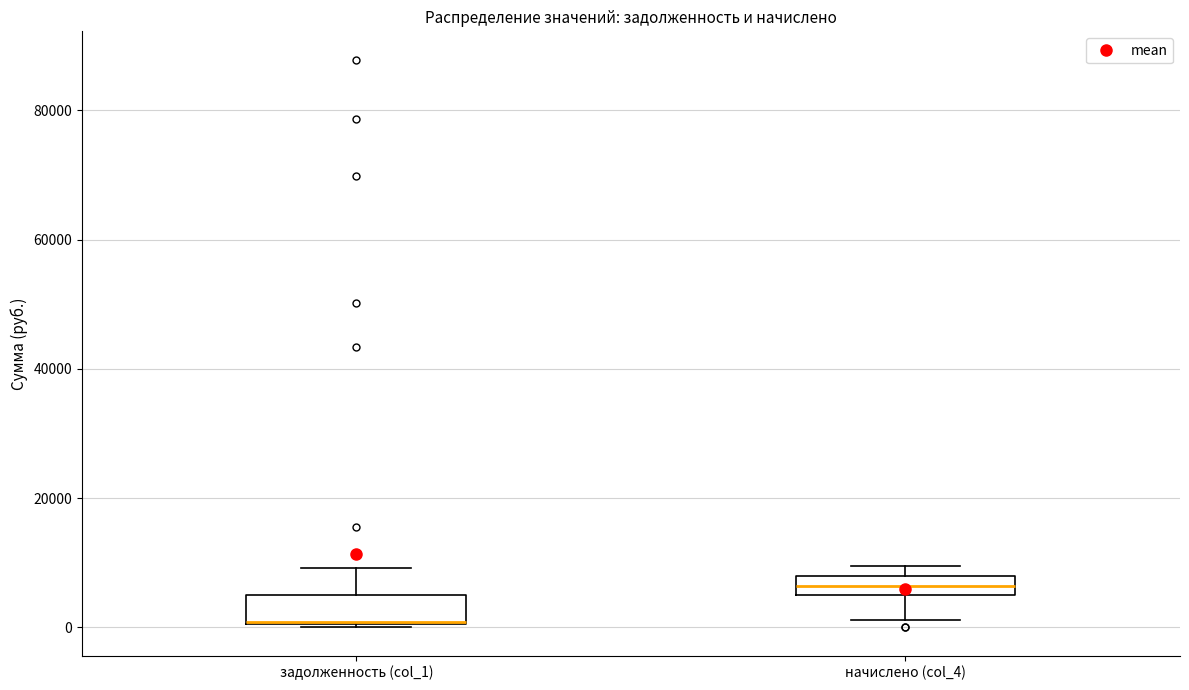

Where does the upper whisker of the box for задолженность (col_1) end on the y-axis? The values are not printed on the chart, so give them approximately, as read against the axis.

10000